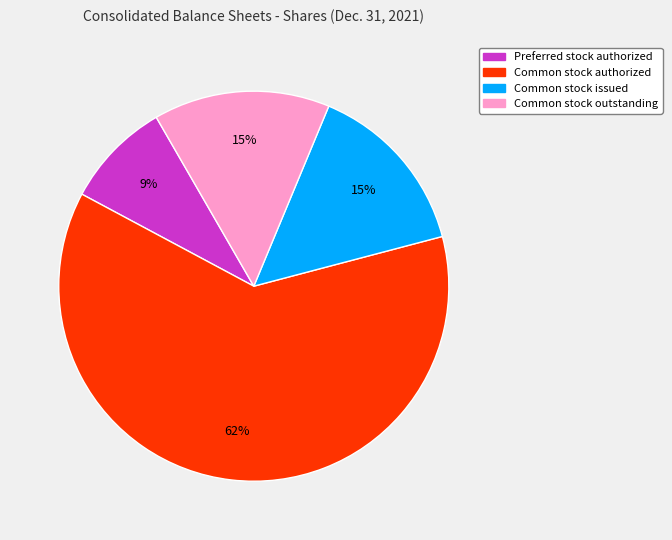

To the nearest percent, what is the average slice percentage?

25%